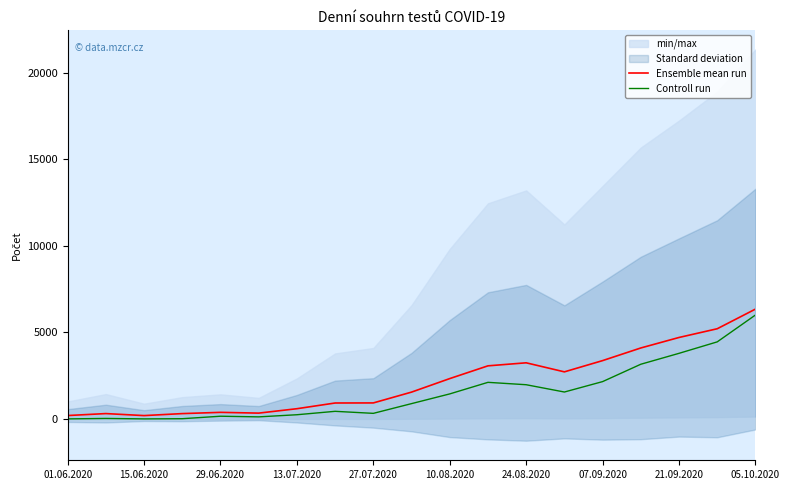

Which series has the largest total across all categories?

Ensemble mean run